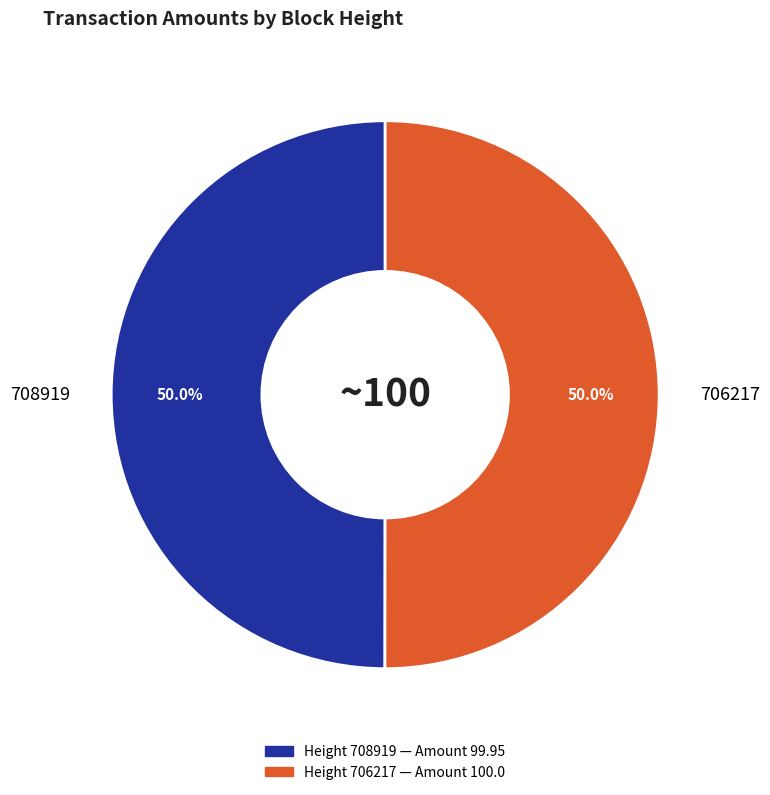

Approximately how many times larger is the value at 706217 compared to 708919?

1.0